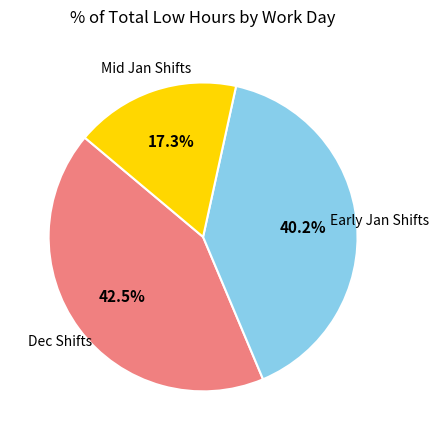

Is there any slice that represents more than half of the pie?

No